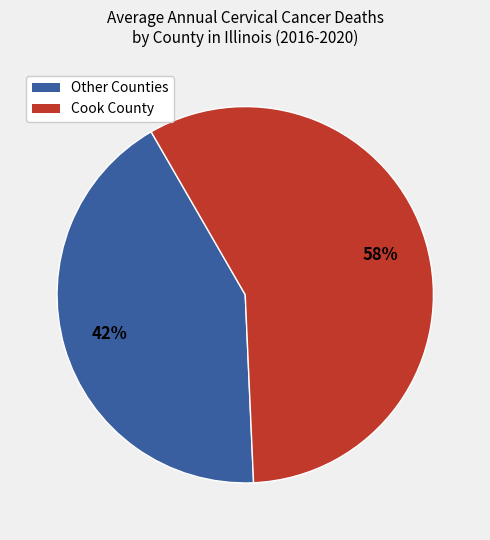

Combined, do Cook County and Other Counties account for over 50%?

Yes